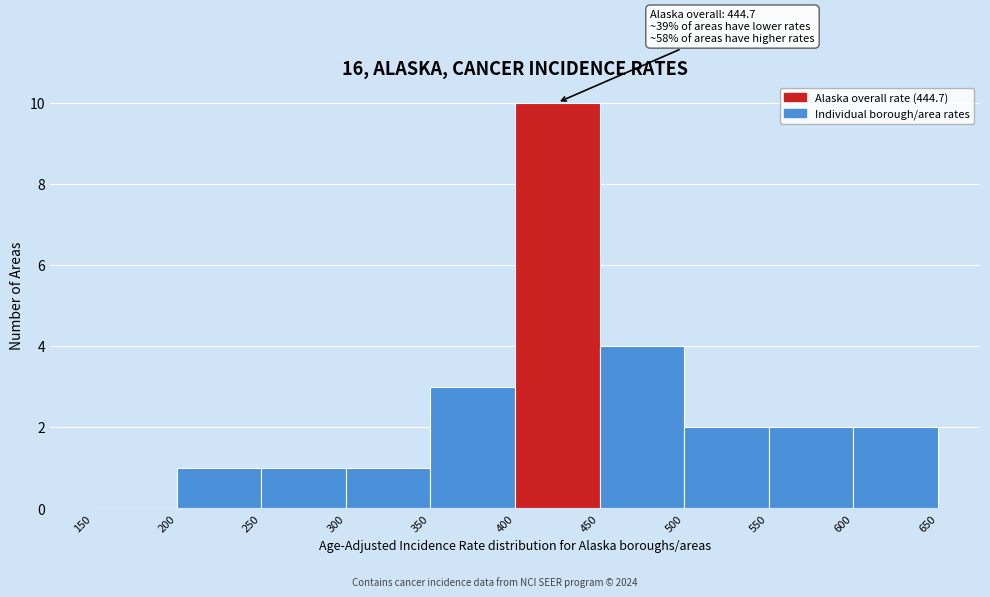

Which range on the x-axis has the tallest bar?

400 to 450